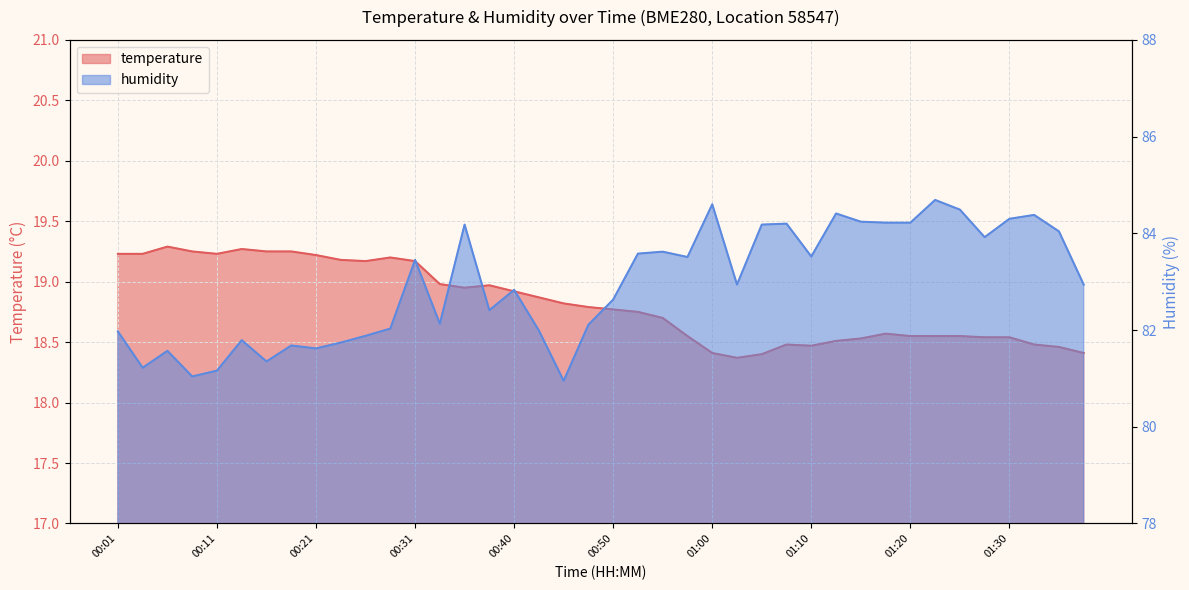

At which category is the sum across all series the highest?

01:23